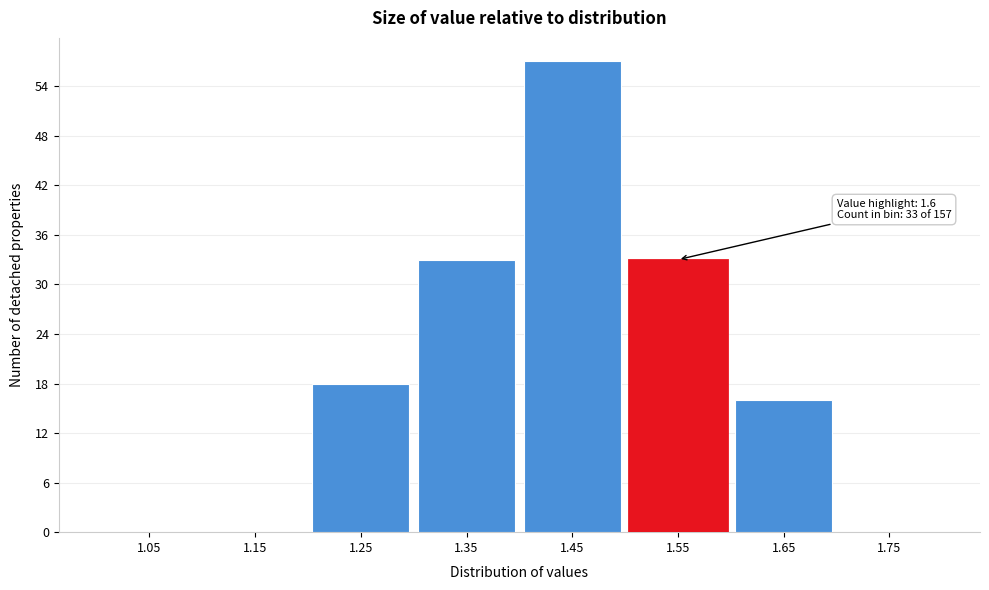

Reading left to right, what are all the values shown in this chart?

1.05=0	1.15=0	1.25=18	1.35=33	1.45=57	1.55=33	1.65=16	1.75=0